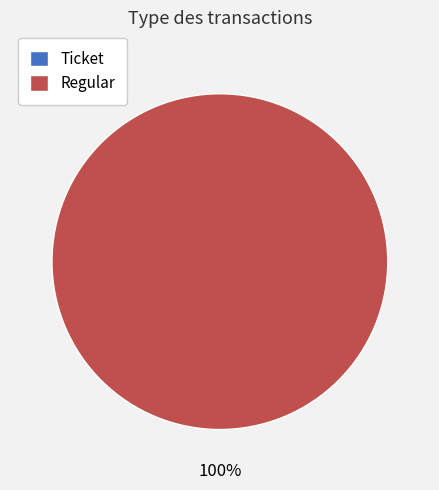

What is the smallest slice in the pie chart?

Ticket